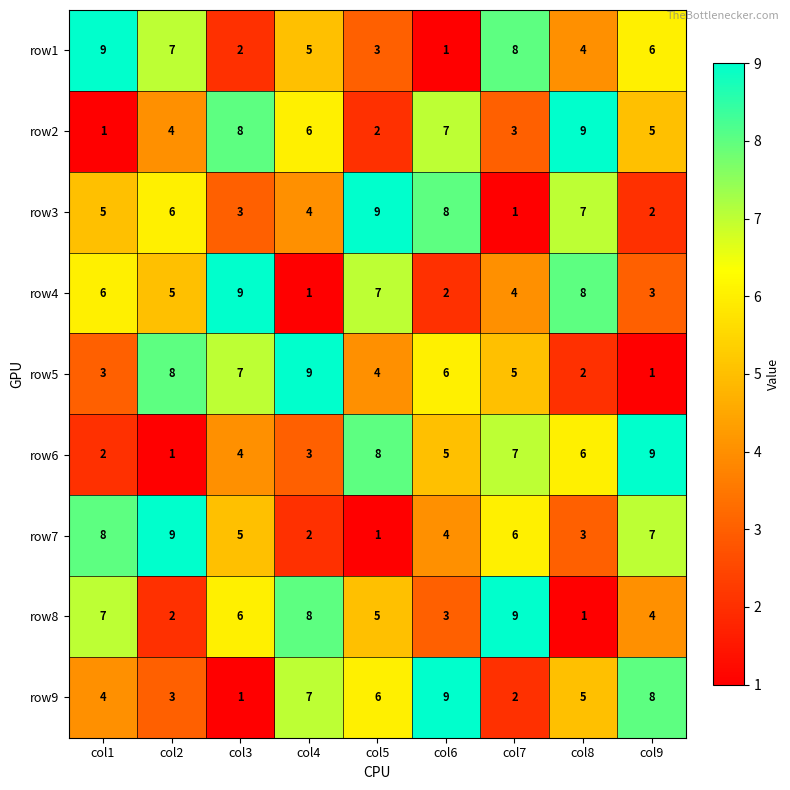

What is the spread (max minus min) of values at col2?

8